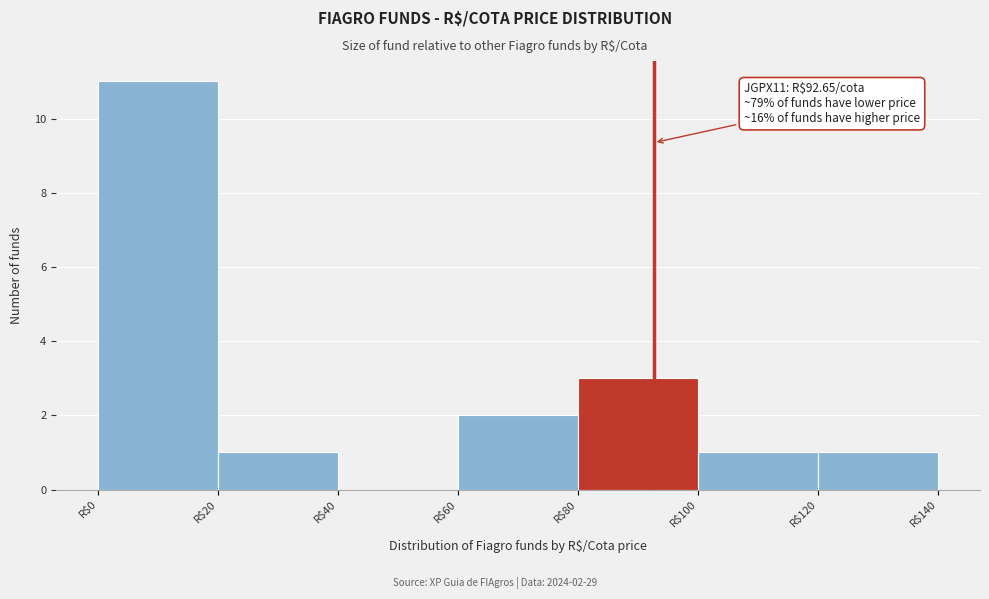

Over which range of the x-axis is the bar tallest?

0 to 20